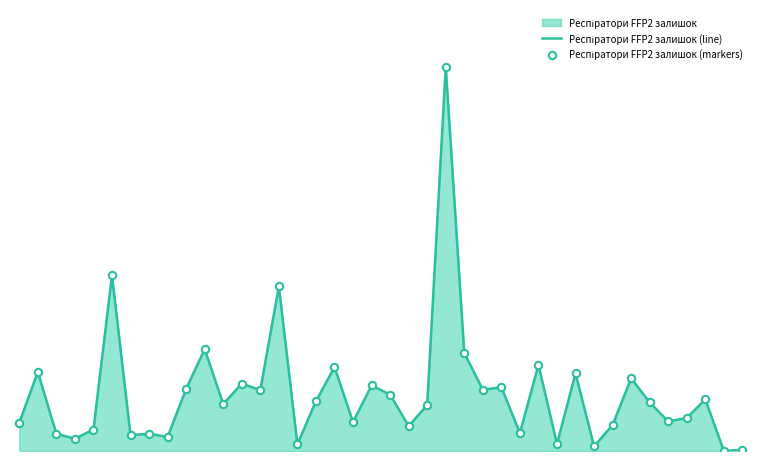

At how many categories does at least one series exceed 33281?

1